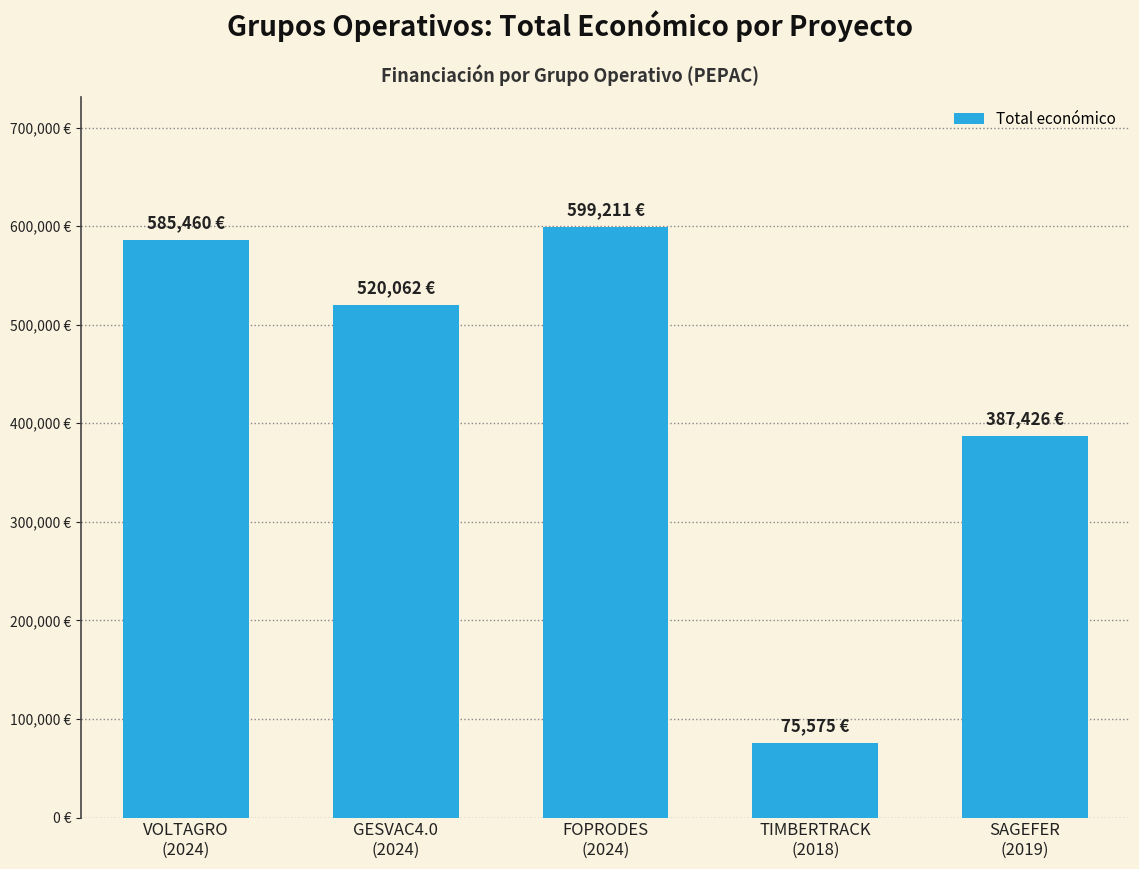

Reading left to right, what are all the values shown in this chart?

585460	520062	599211	75575	387426